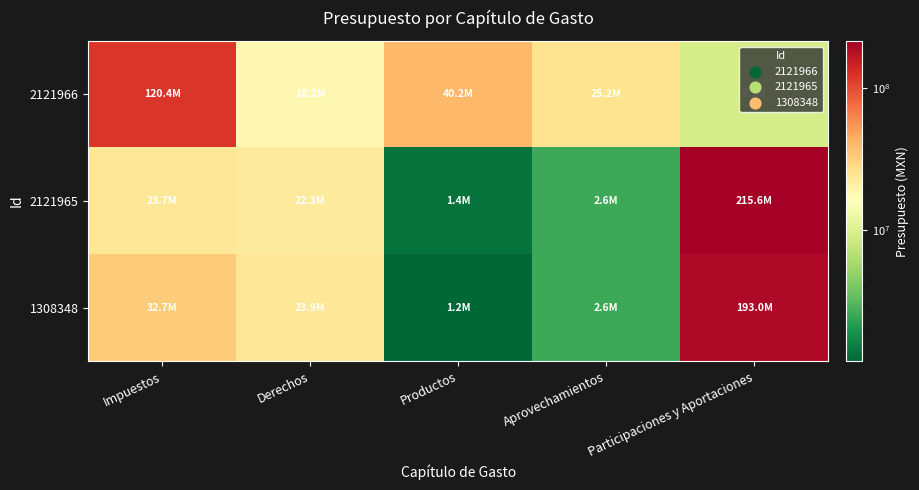

At which category is the sum across all series the highest?

Participaciones y Aportaciones